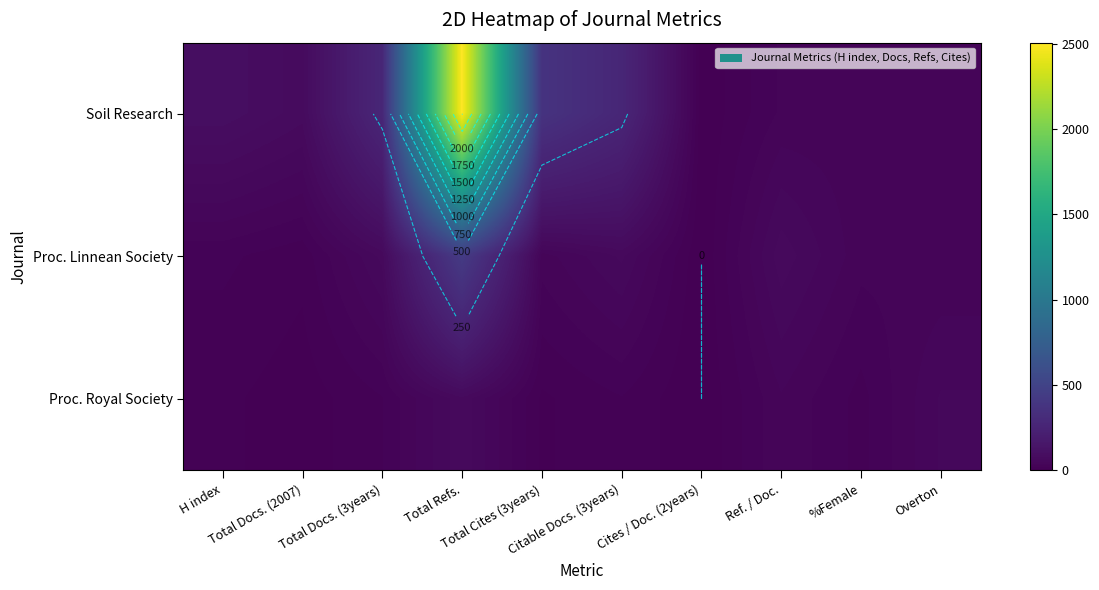

The Proc. Royal Society series shows 25 at Overton. True or false?

False